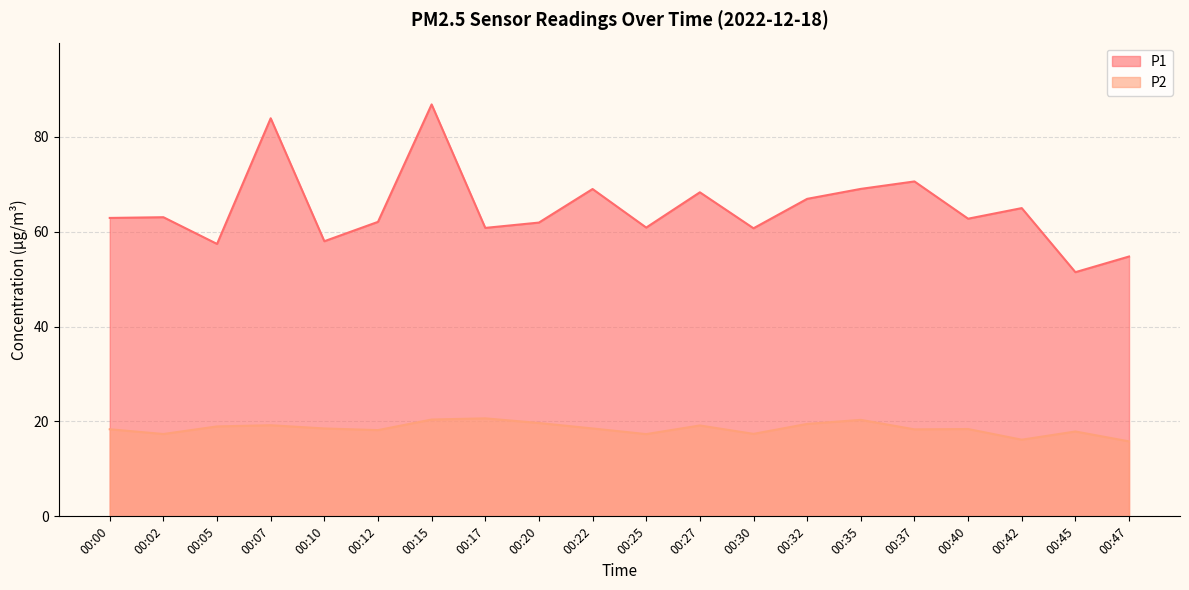

At which label is P1 closest to 69?

00:35